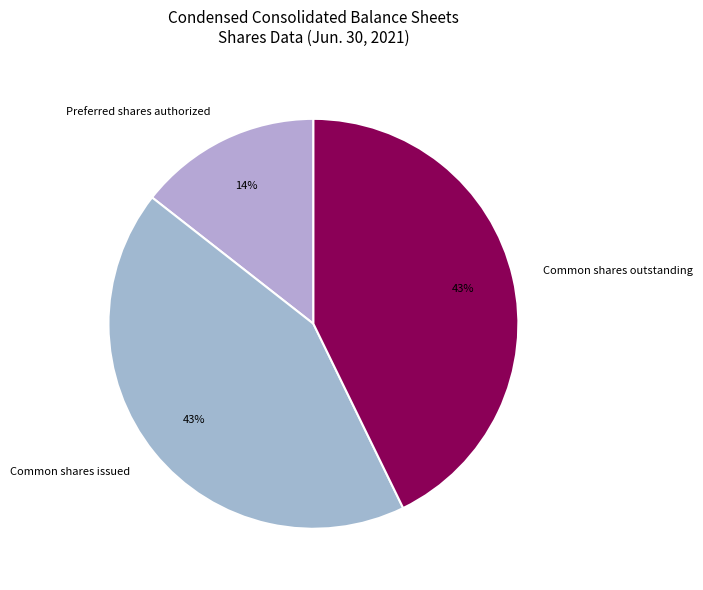

Which category has the smallest portion of the pie?

Preferred shares authorized